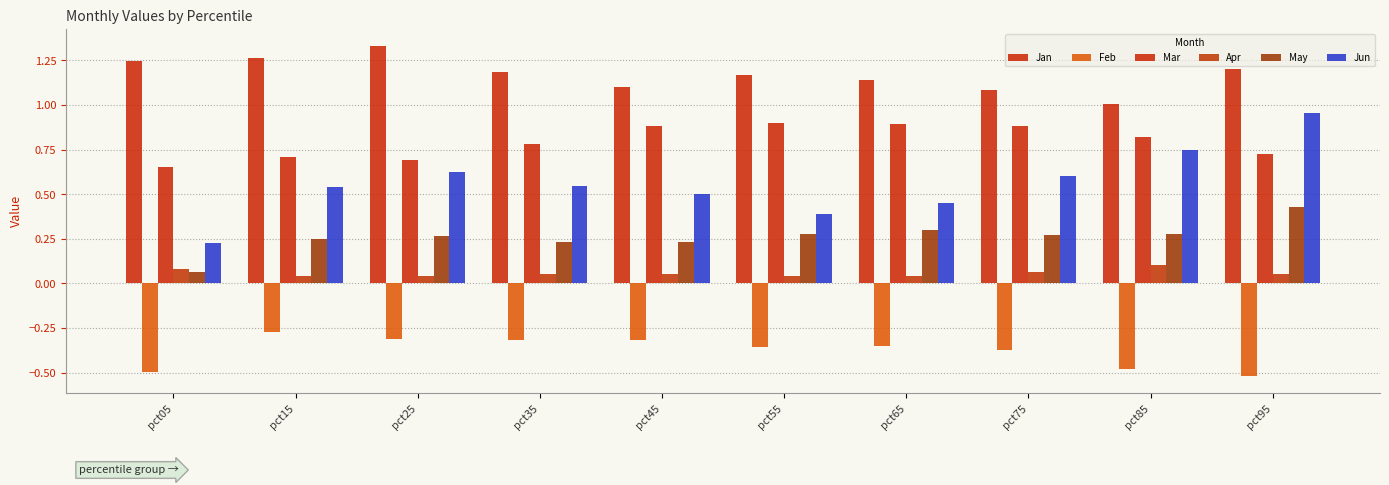

How many bars are there in total?

60